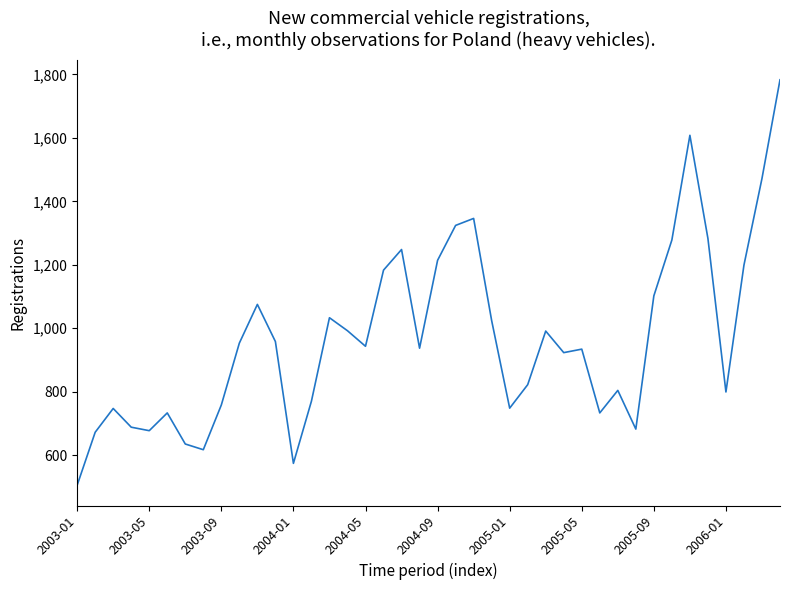

What is the minimum value shown in the chart?

505